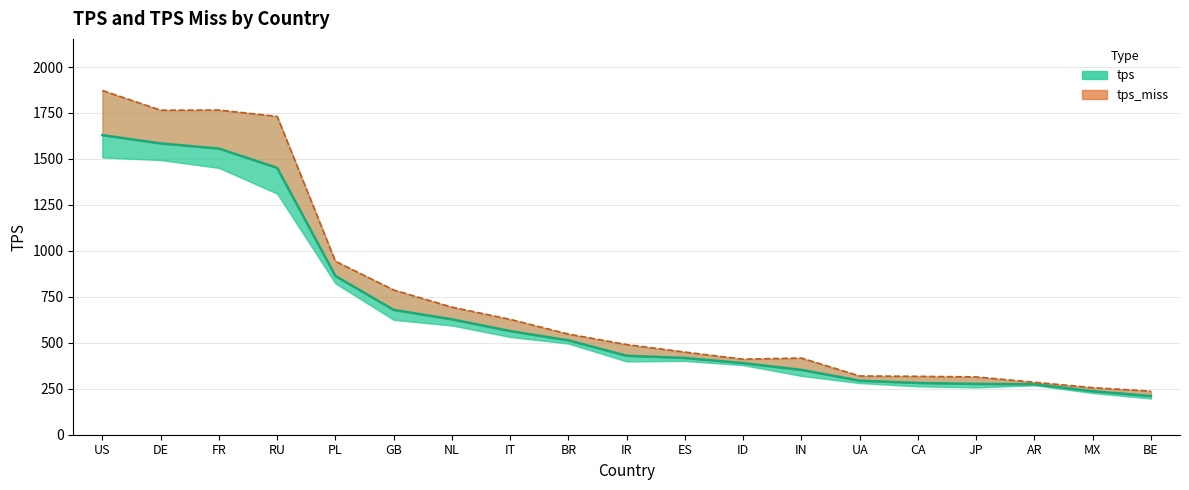

What is the change in value from BR to BE?

-302.9